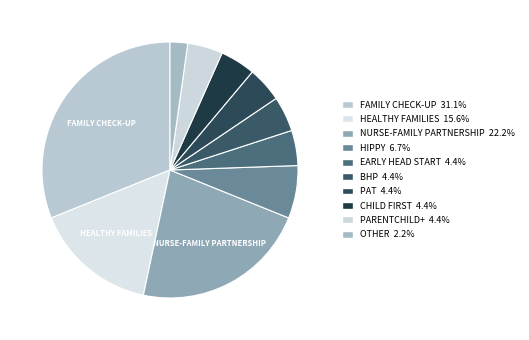

How many slices are in this pie chart?

10